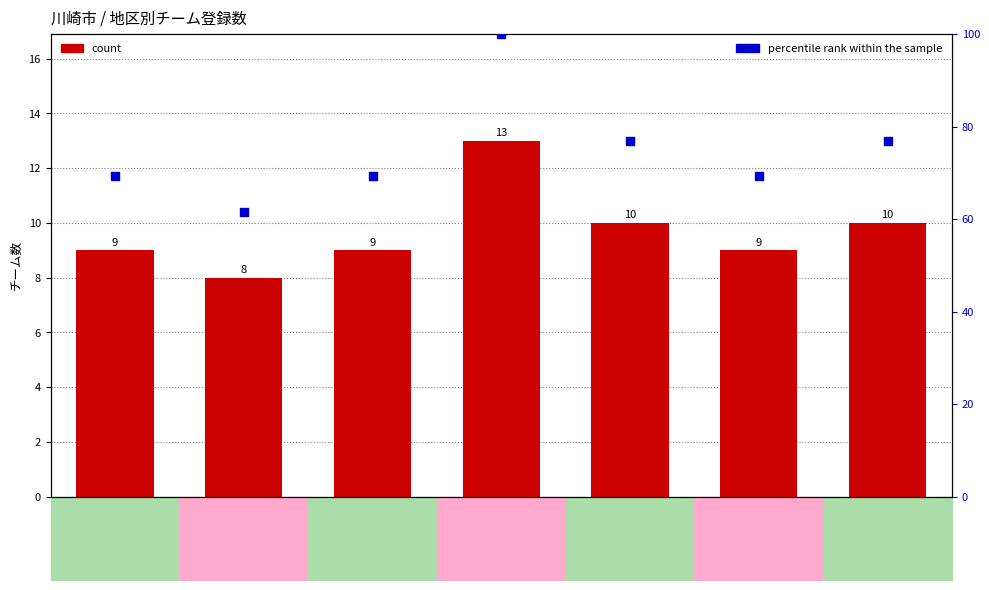

Which series reaches the minimum Y coordinate?

count